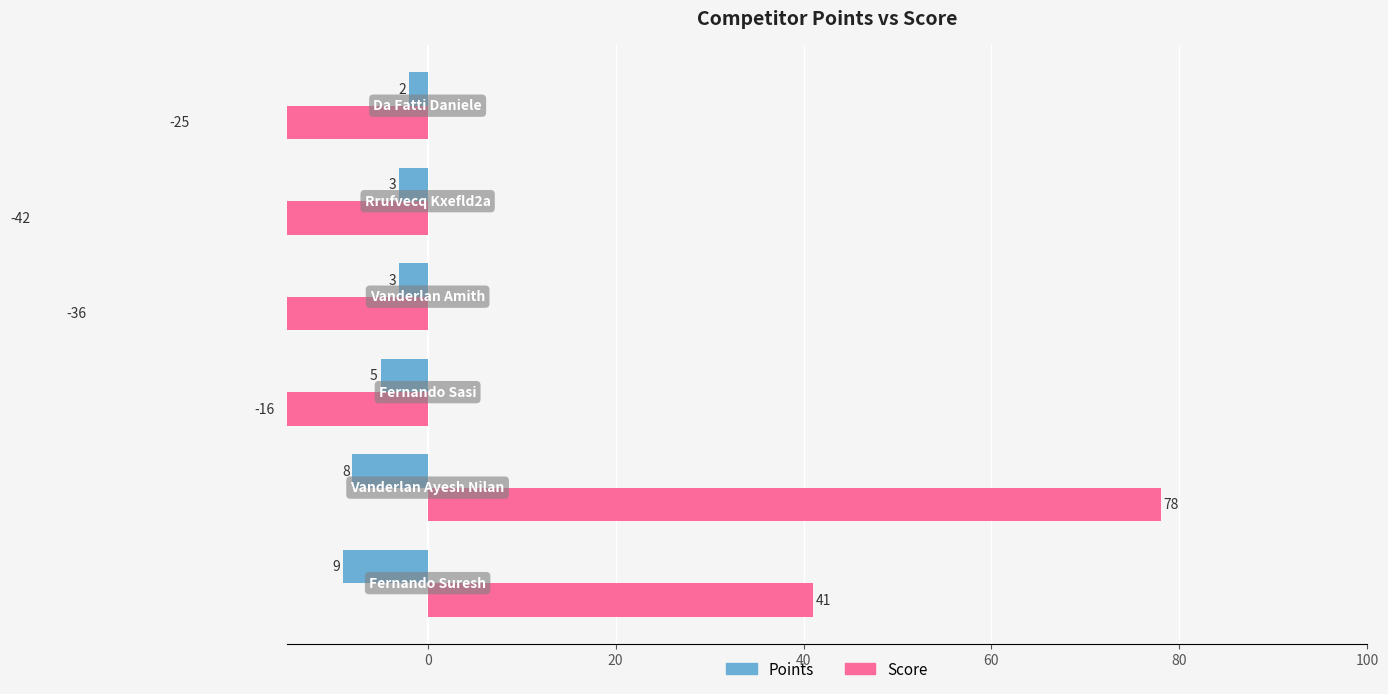

How many groups of bars are there?

6